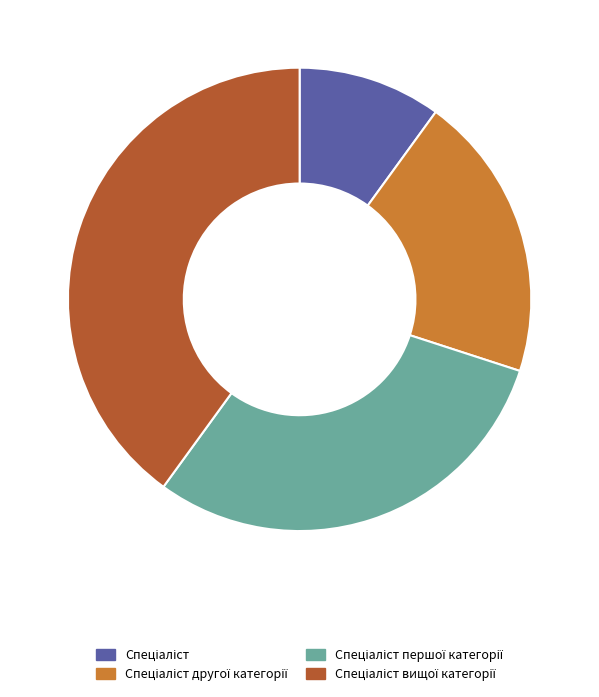

Is there a majority slice in this chart?

No